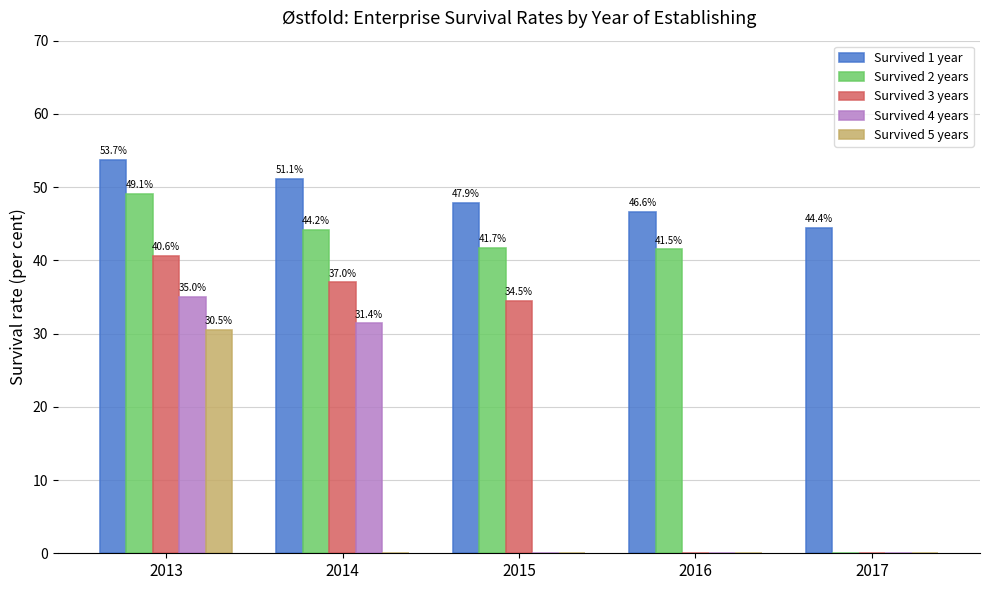

Reading left to right, transcribe all the data shown in this chart.

Survived 1 year: 2013=53.7	2014=51.1	2015=47.9	2016=46.6	2017=44.4
Survived 2 years: 2013=49.1	2014=44.2	2015=41.7	2016=41.5	2017=0.0
Survived 3 years: 2013=40.6	2014=37.0	2015=34.5	2016=0.0	2017=0.0
Survived 4 years: 2013=35.0	2014=31.4	2015=0.0	2016=0.0	2017=0.0
Survived 5 years: 2013=30.5	2014=0.0	2015=0.0	2016=0.0	2017=0.0